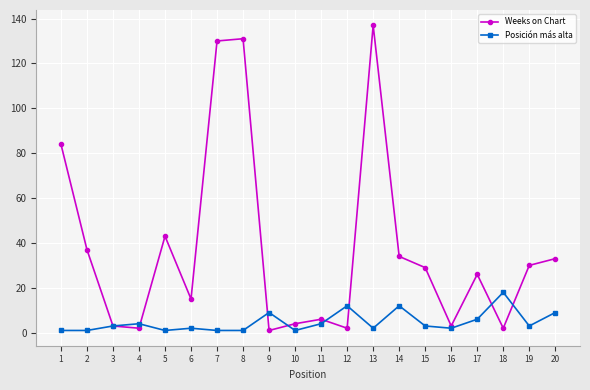

Reading left to right, transcribe all the data shown in this chart.

Weeks on Chart: 84	37	3	2	43	15	130	131	1	4	6	2	137	34	29	3	26	2	30	33
Posición más alta: 1	1	3	4	1	2	1	1	9	1	4	12	2	12	3	2	6	18	3	9